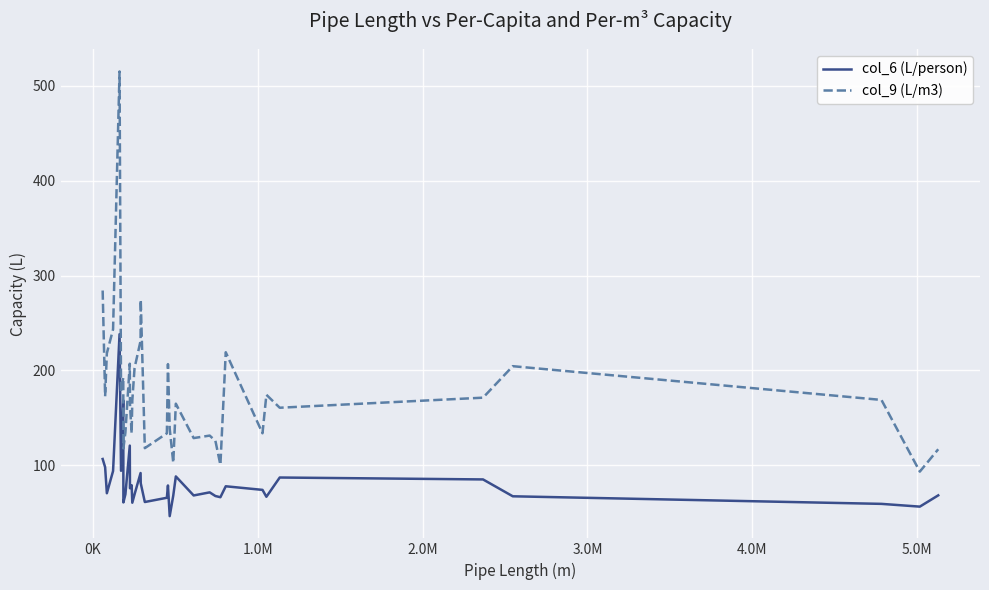

List the series in order of their overall mean, highest first.

col_9 (L/m3), col_6 (L/person)